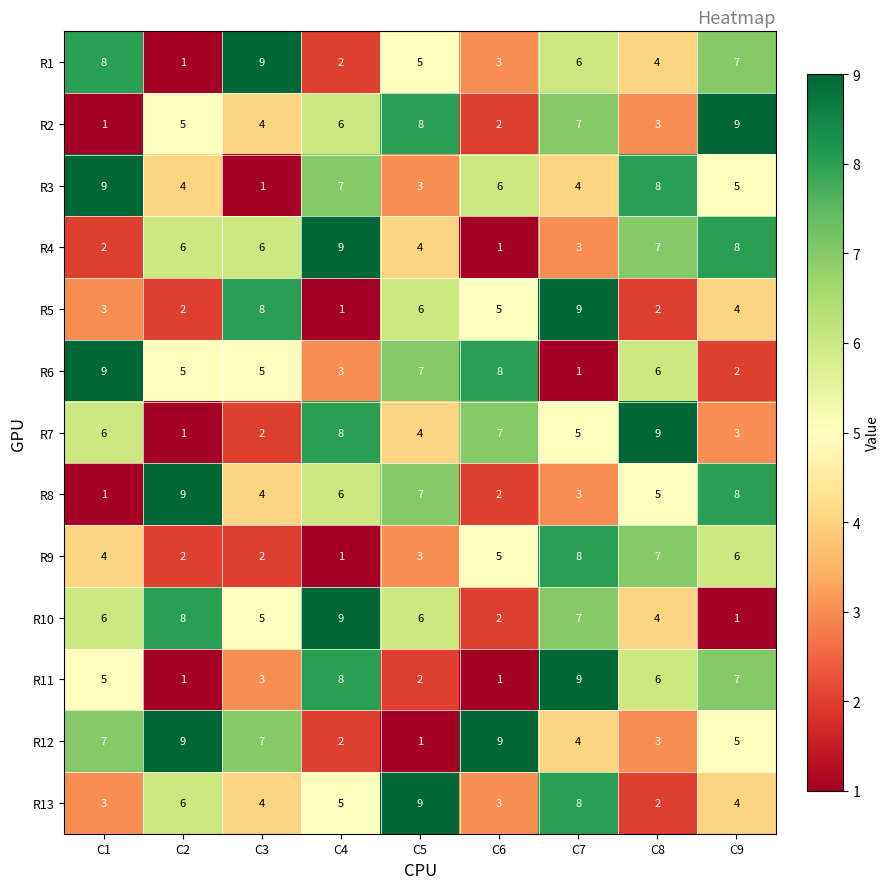

What is the difference between the second highest and second lowest values in the R10 series?

6